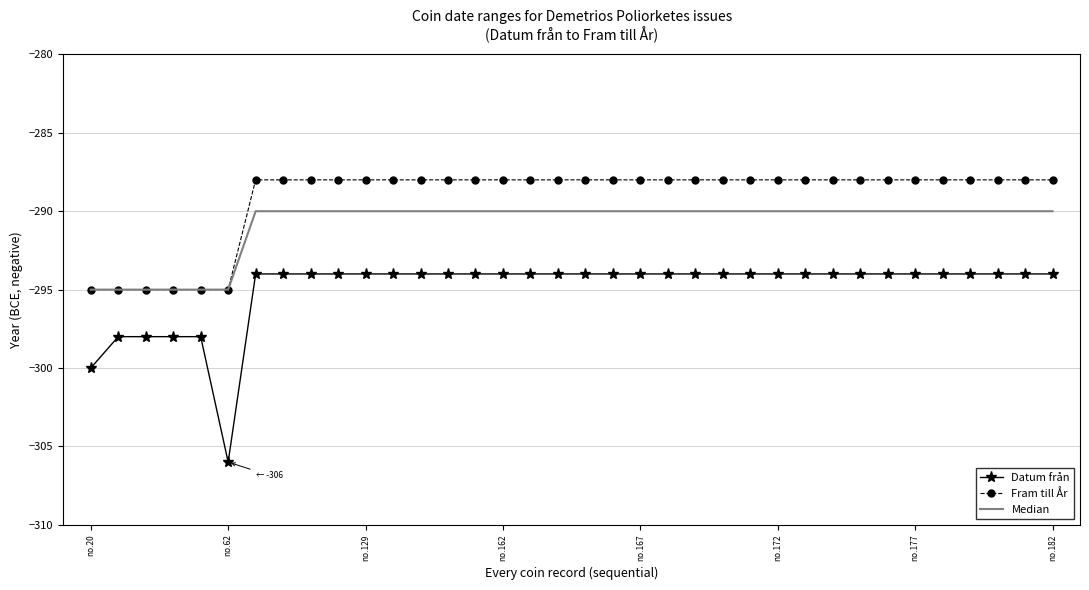

Which series has the largest range (max minus min)?

Datum från